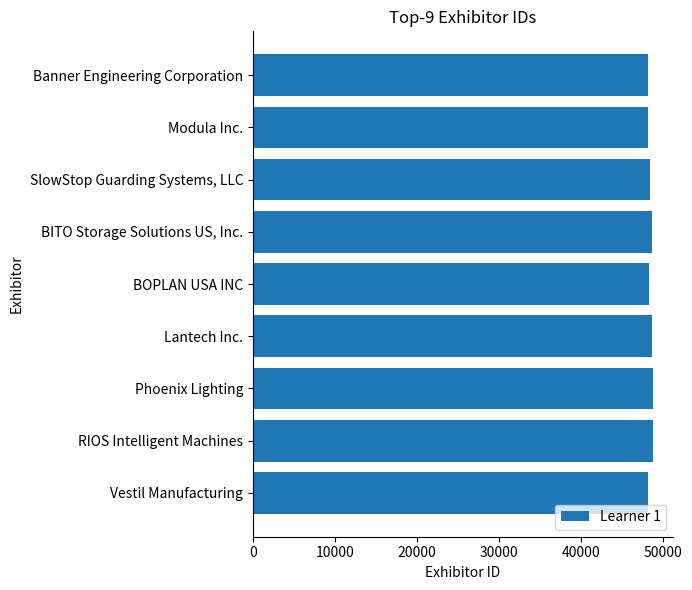

True or false: the data shows 48742 at Phoenix Lighting.

True